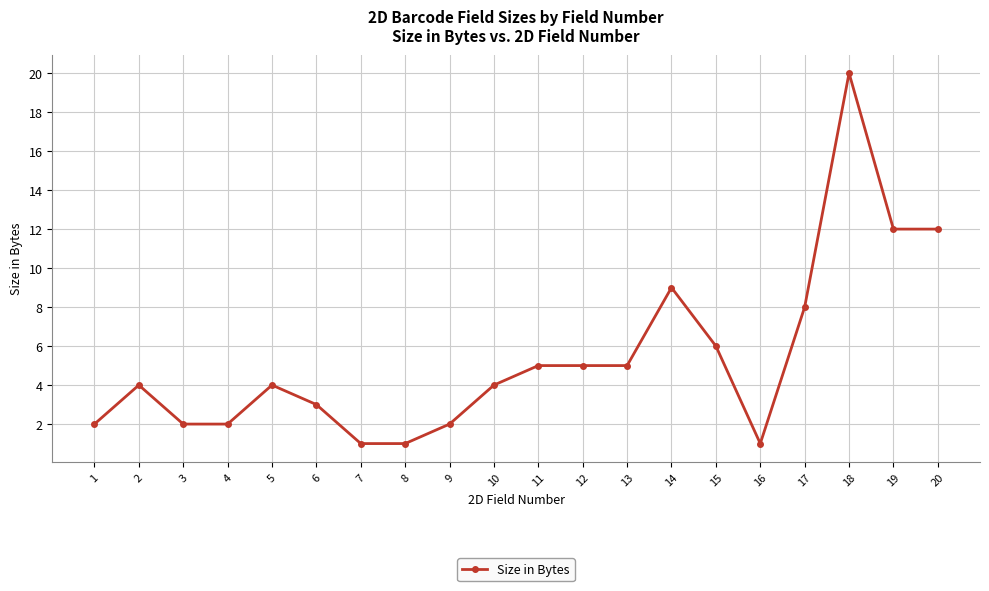

True or false: the data shows 5 at 13.

True